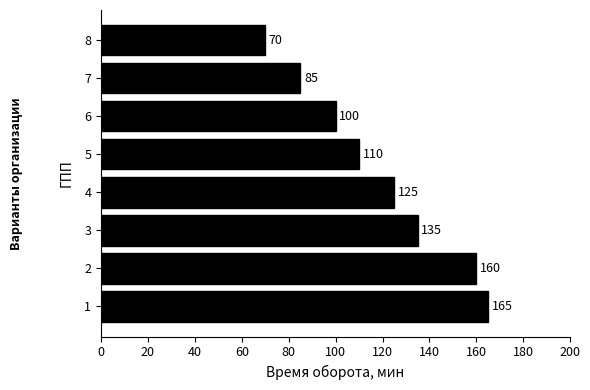

Reading bottom to top, what are all the values shown in this chart?

1=165	2=160	3=135	4=125	5=110	6=100	7=85	8=70